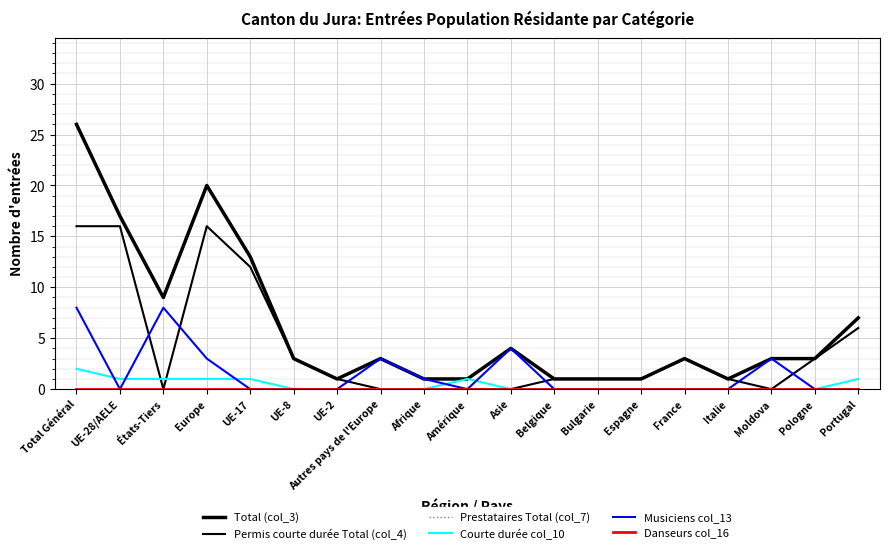

Is this an area chart (filled region under the line)?

No